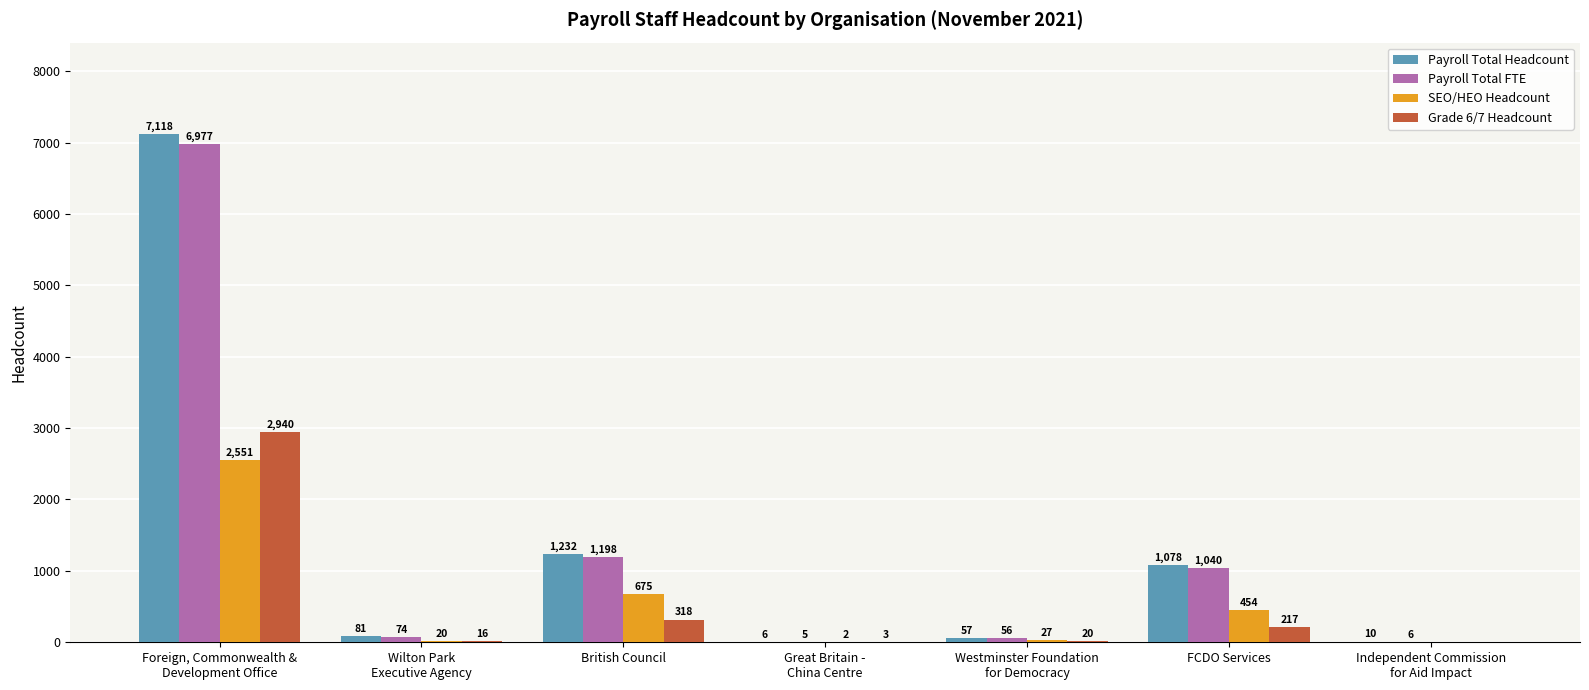

What is the maximum value shown in the chart?

7118